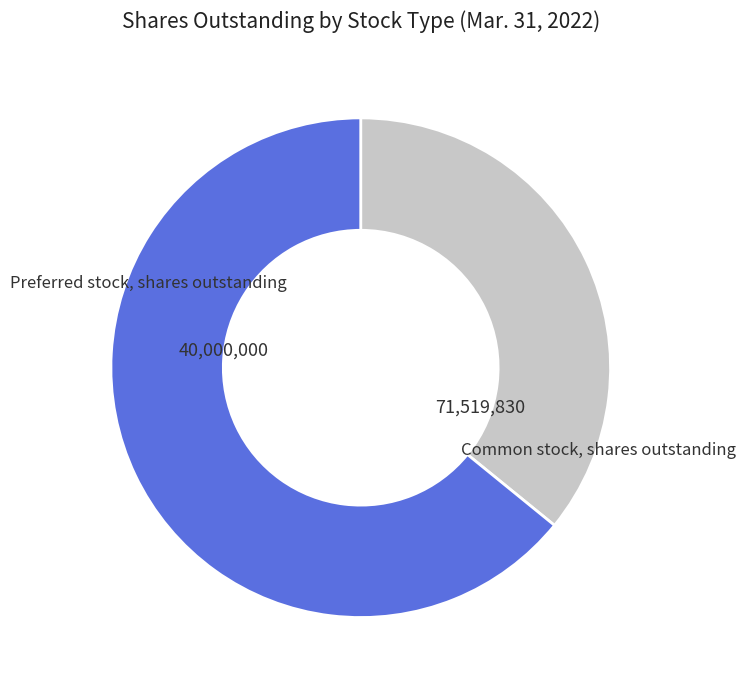

Is there any slice that represents more than half of the pie?

Yes